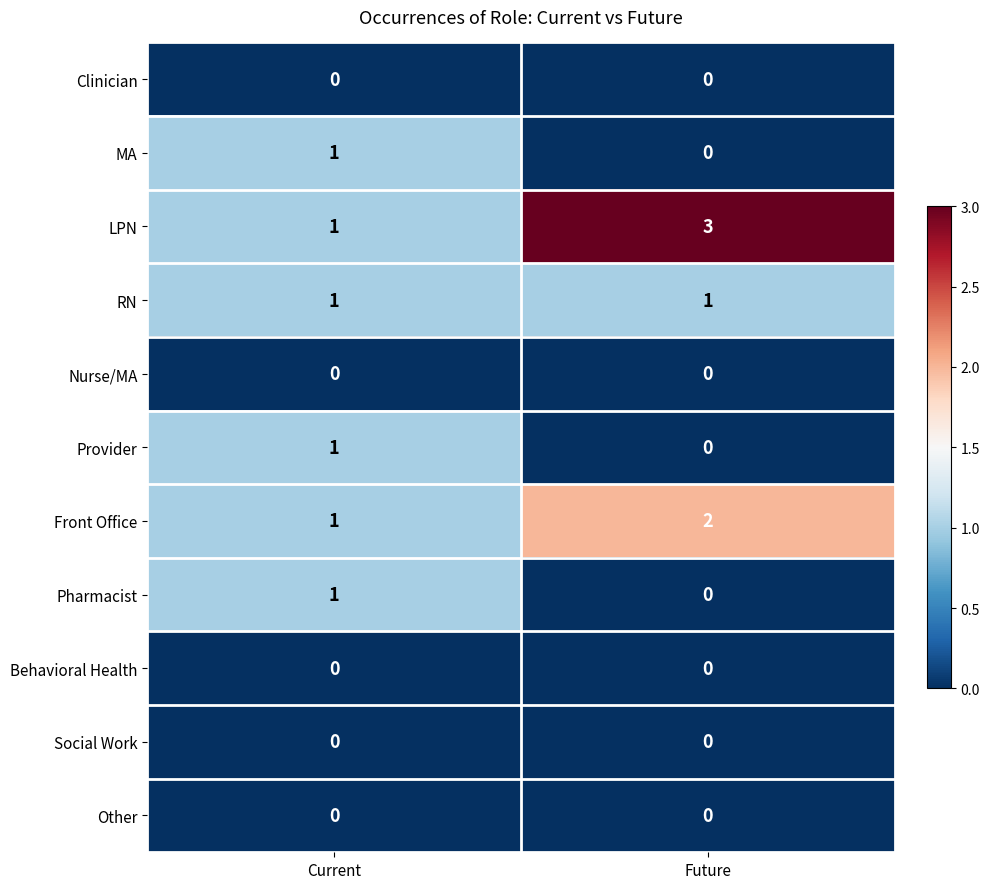

Which label corresponds to the largest value in the chart?

Future